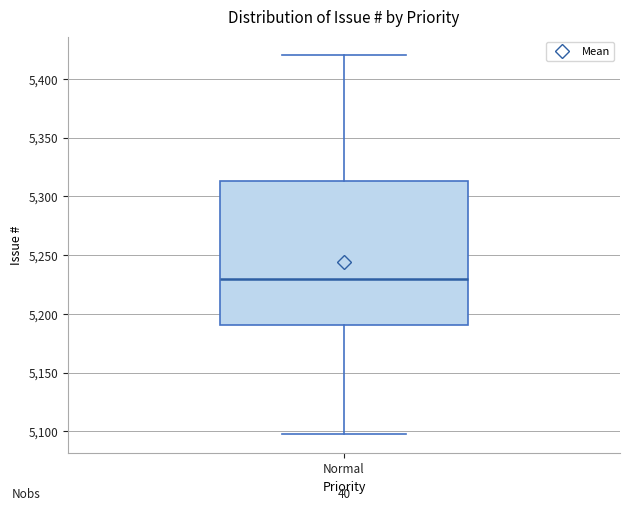

Read this box plot against the y-axis: the position of the median line, the range covered by the box, and the ends of both whiskers. The values are not printed on the chart, so give them approximately, as read against the axis.

median 5230, box 5190 to 5315, whiskers 5100 to 5420